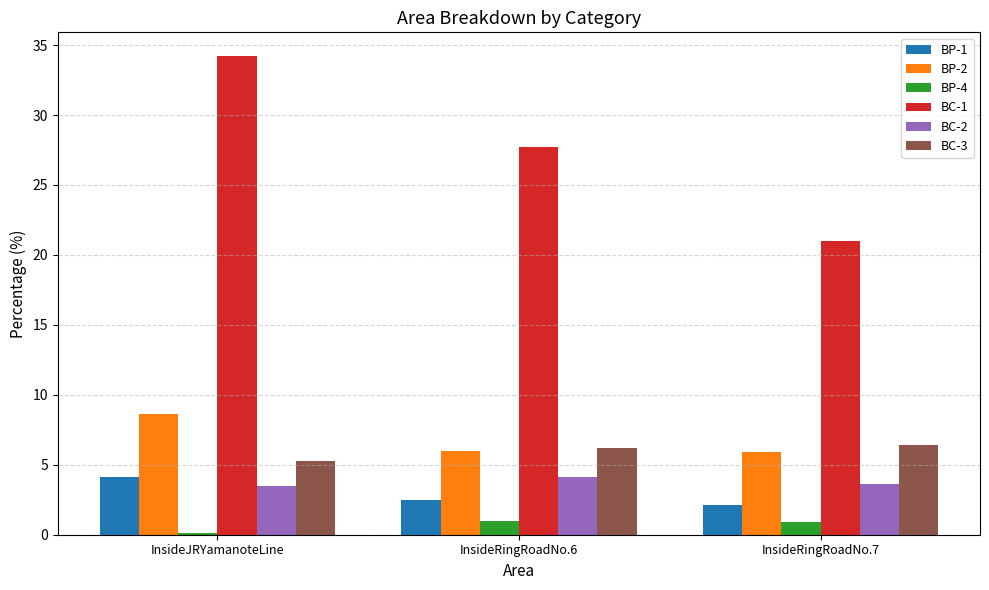

What is the average value of the BP-2 series?

6.8